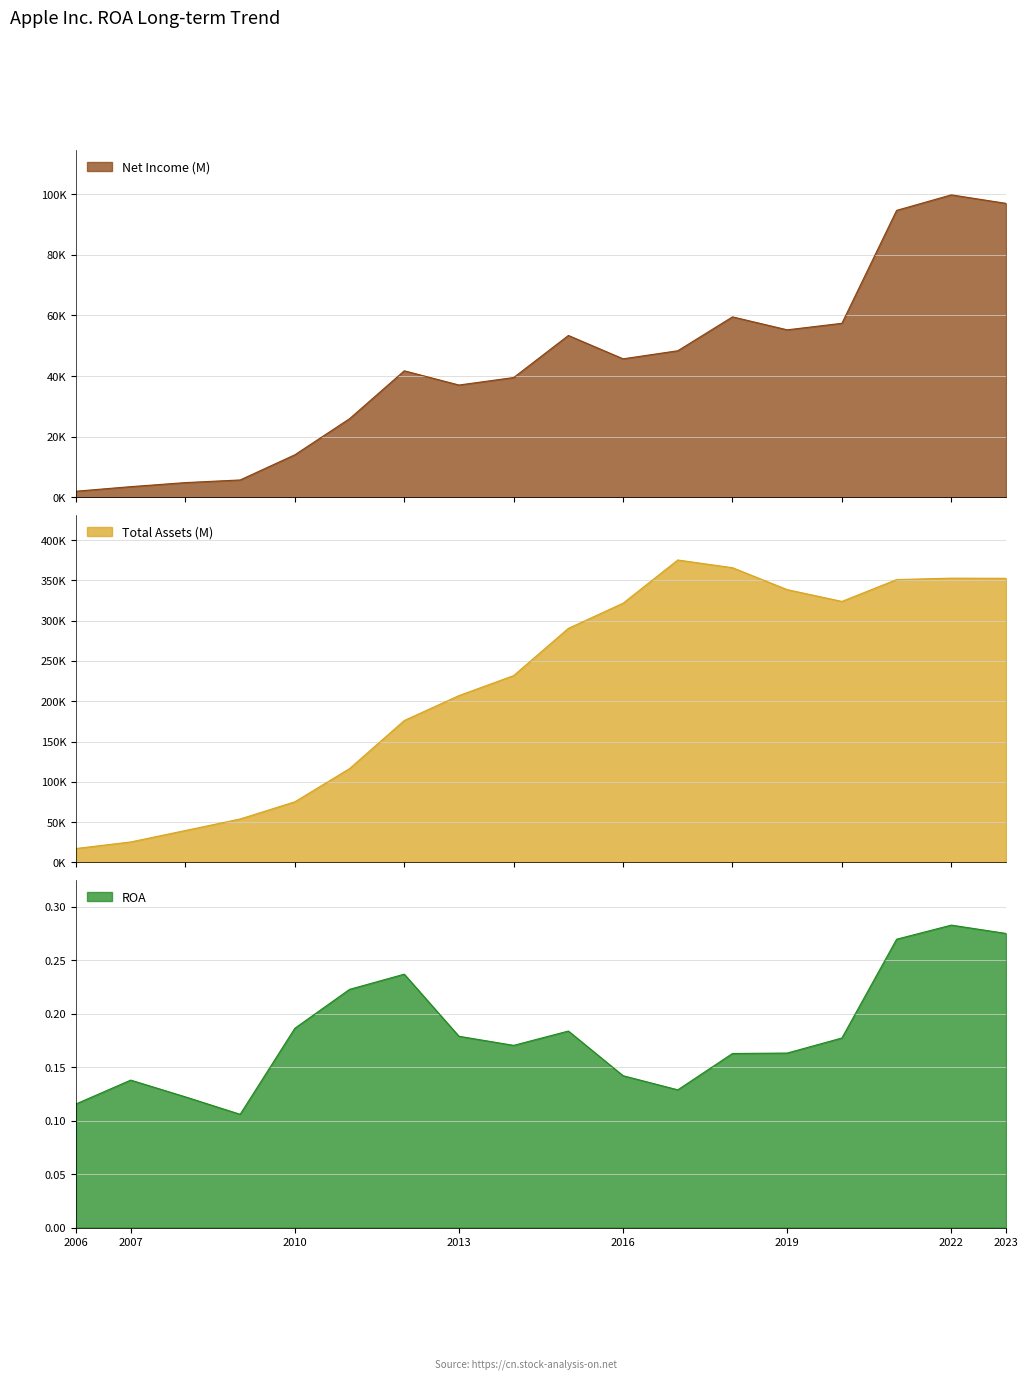

True or false: ROA and Net Income (M) cross at least once.

False